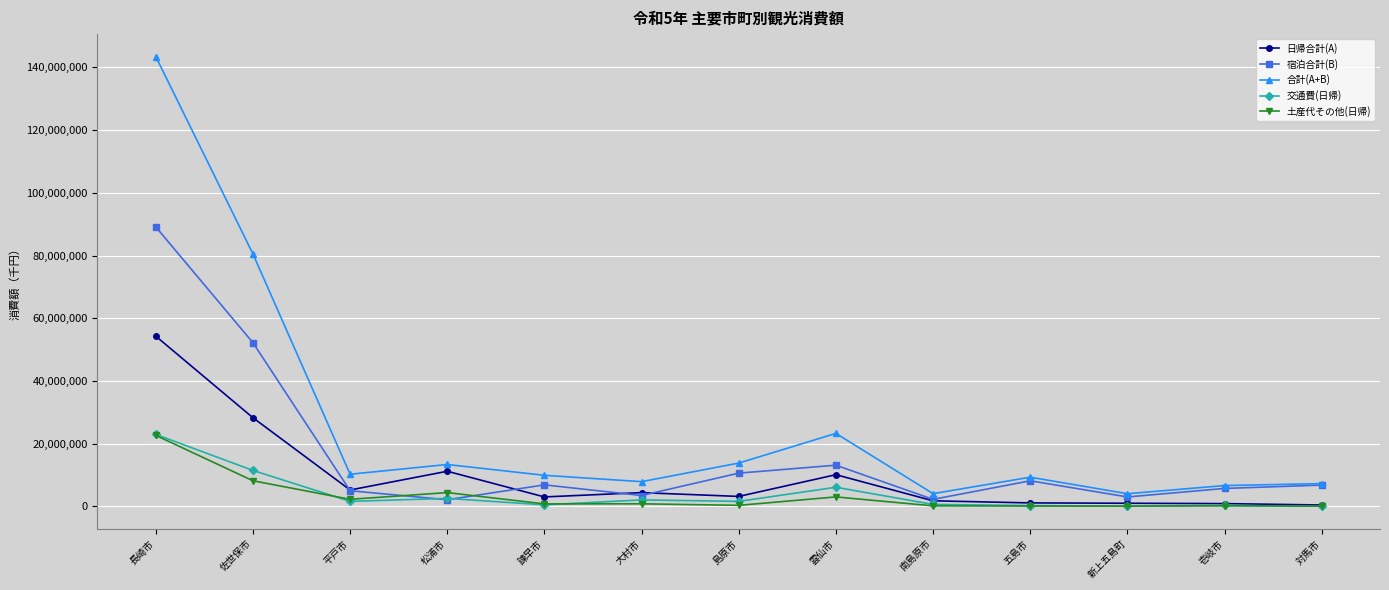

What is the value of the 交通費(日帰) point at the 11th from the left?

98028